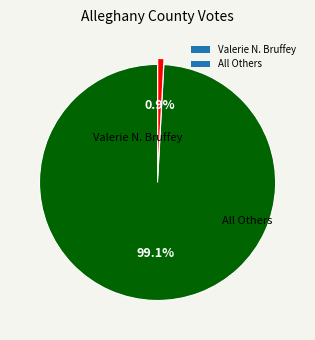

What is the largest slice in the pie chart?

Valerie N. Bruffey